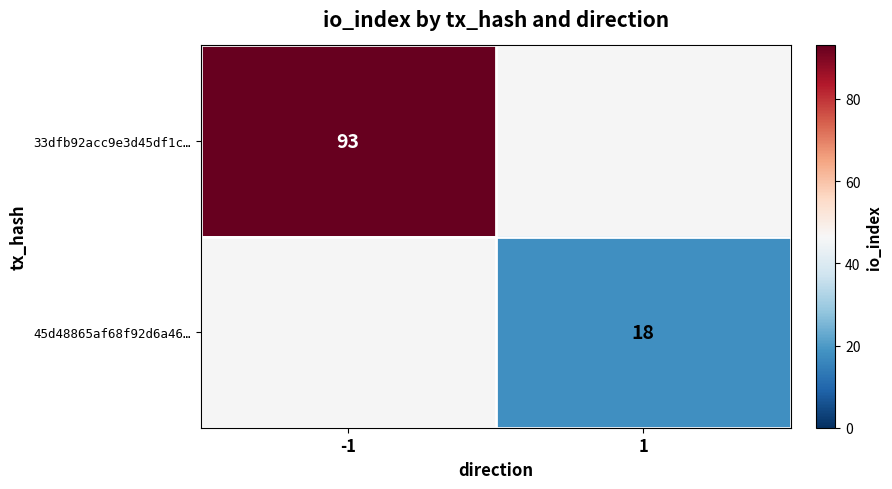

Is the value of 45d48865af68f92d6a46… at 1 greater than the value of 33dfb92acc9e3d45df1c… at -1?

No